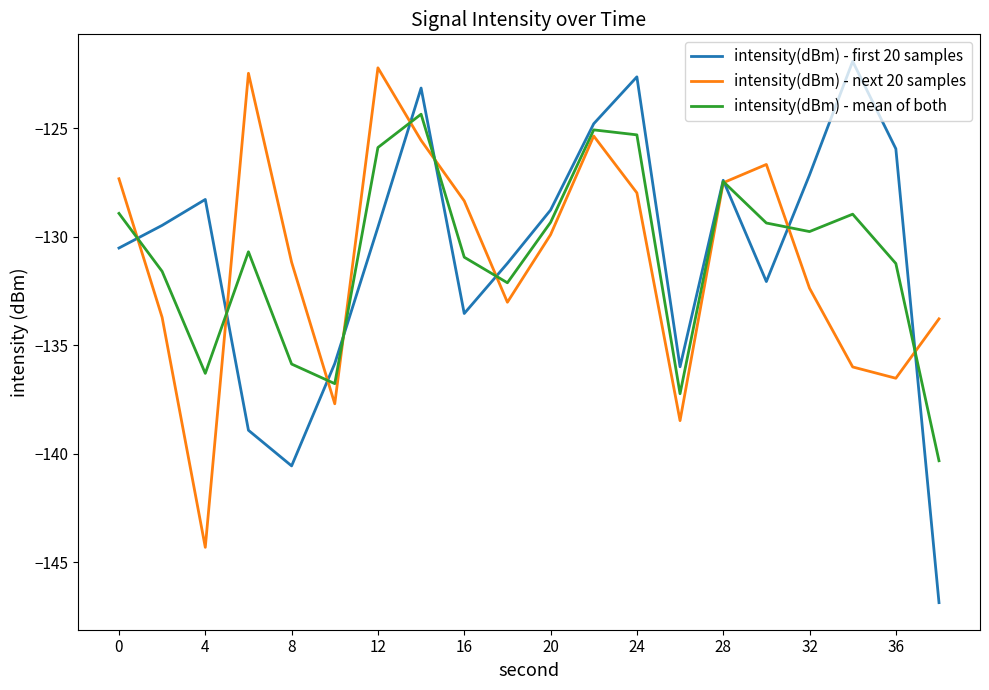

What is the greatest value displayed?

-121.9